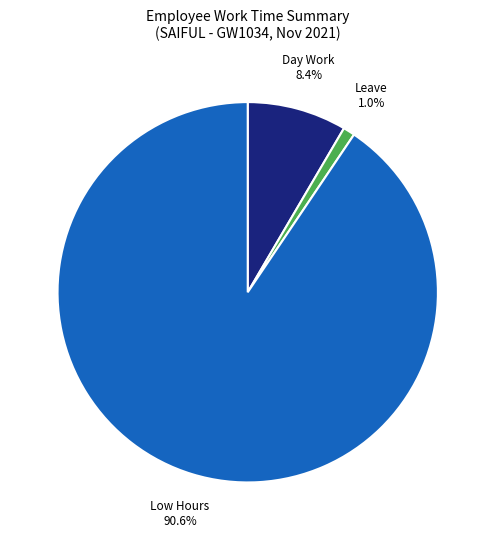

Does Leave 1.0% represent more than half of the total?

No